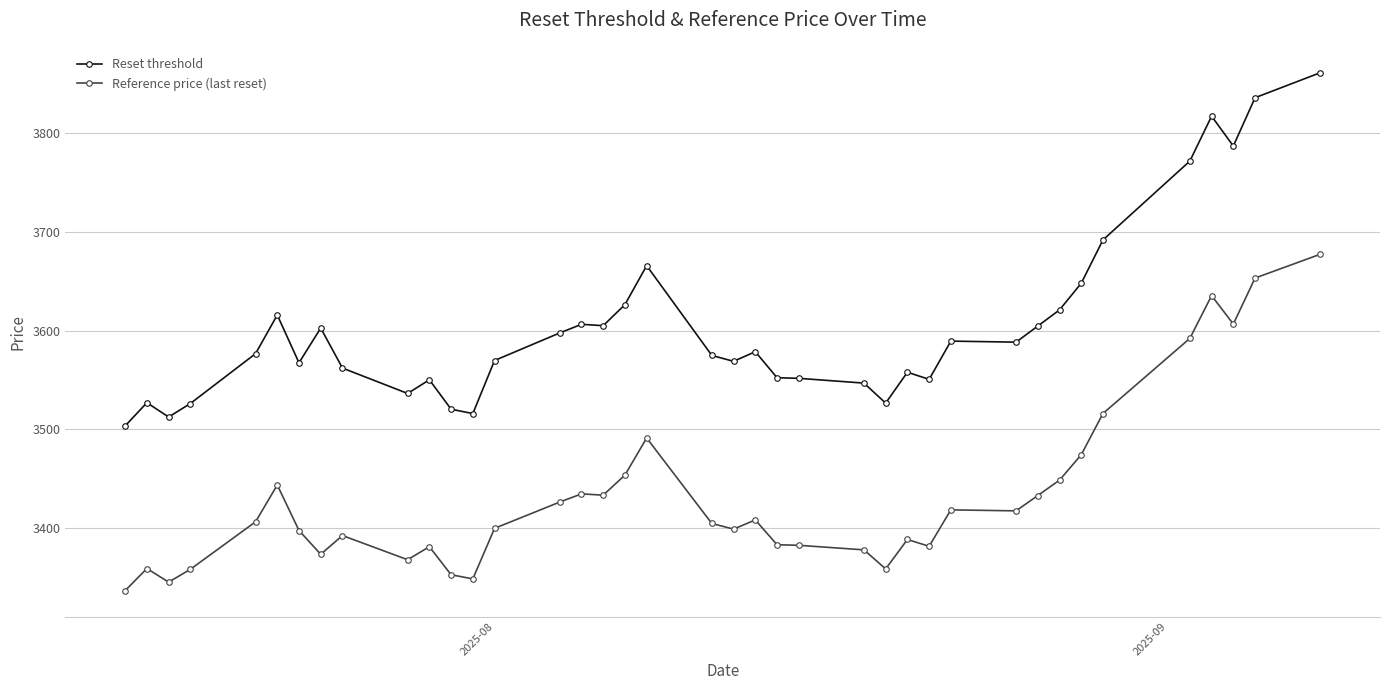

What are all the series names shown in the legend?

Reset threshold, Reference price (last reset)